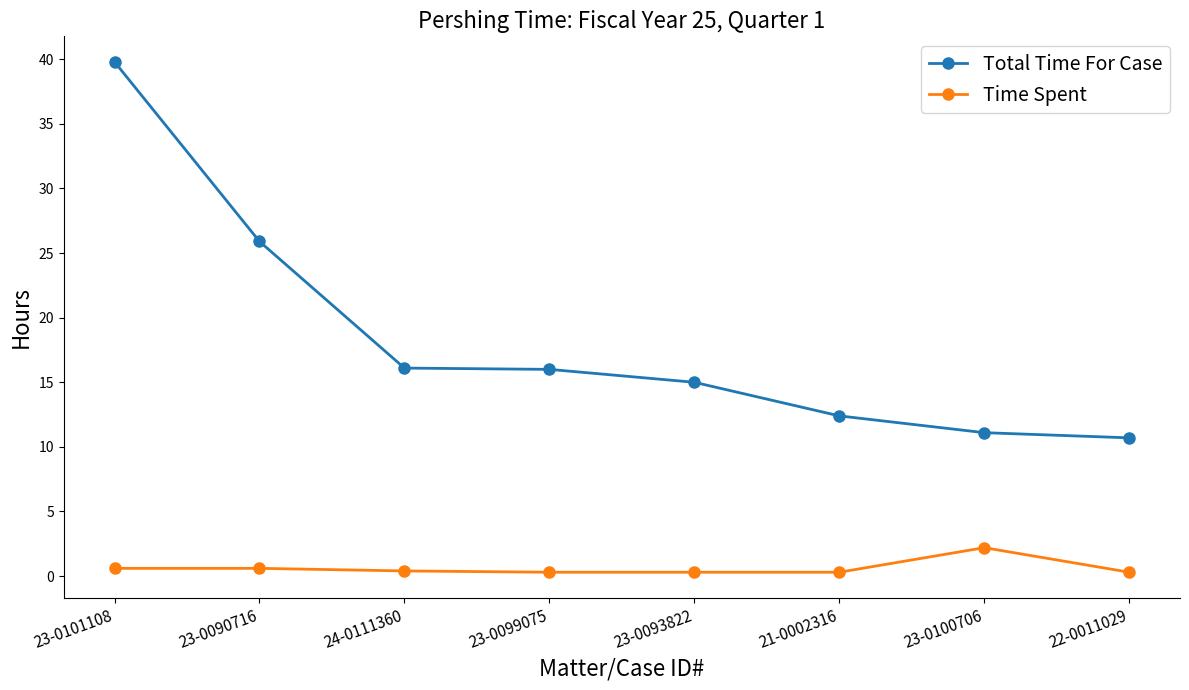

At 23-0093822, list the series in order from smallest to largest.

Time Spent, Total Time For Case